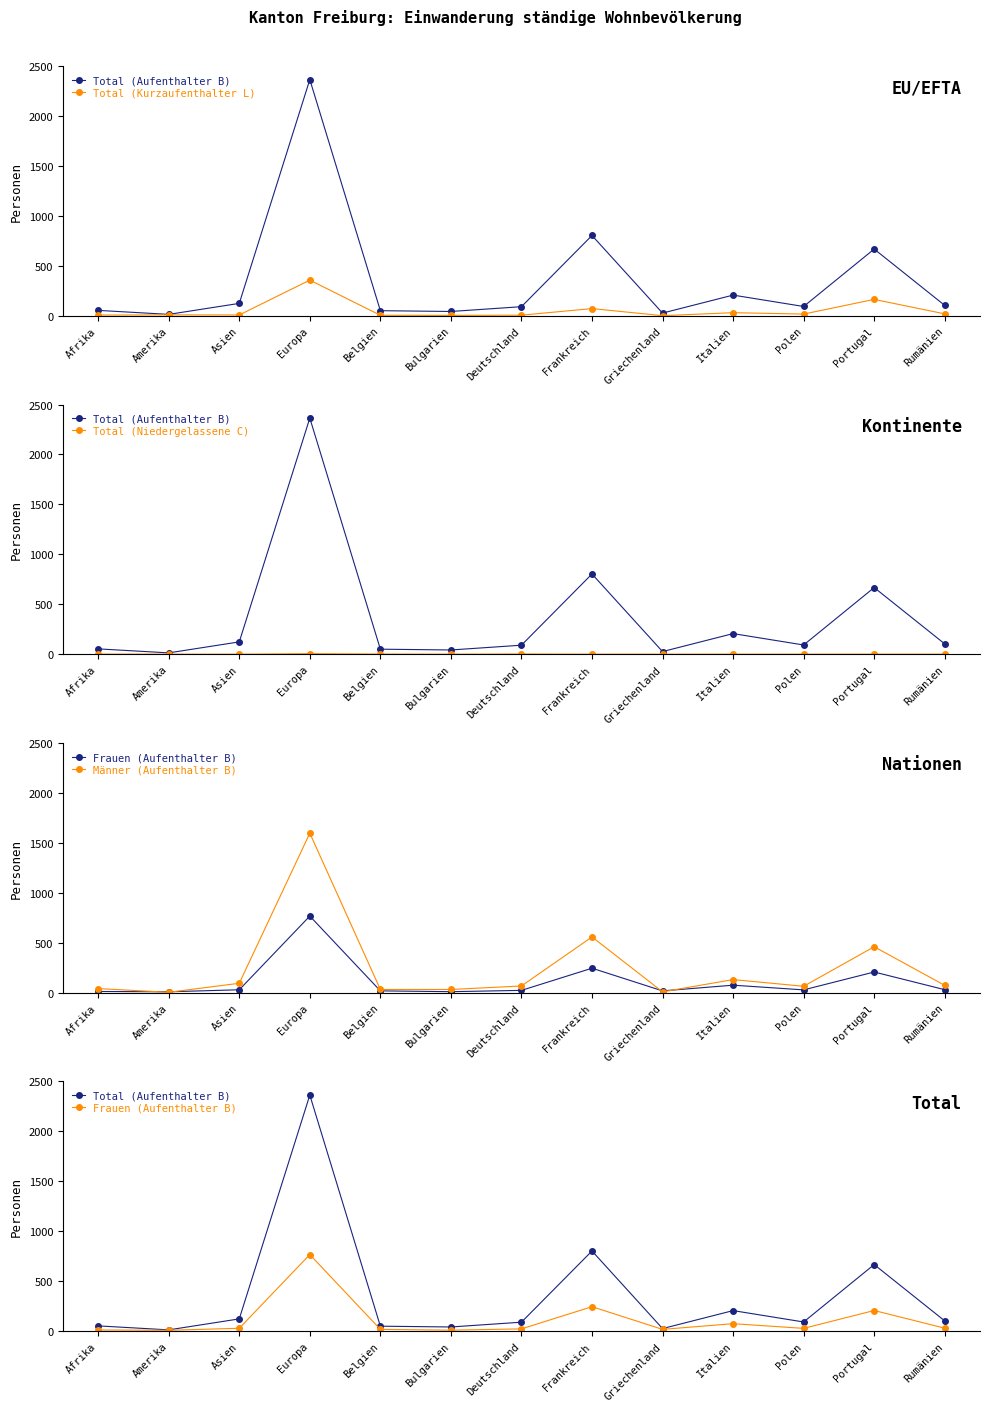

Which series has the widest spread of values?

Total (Aufenthalter B)